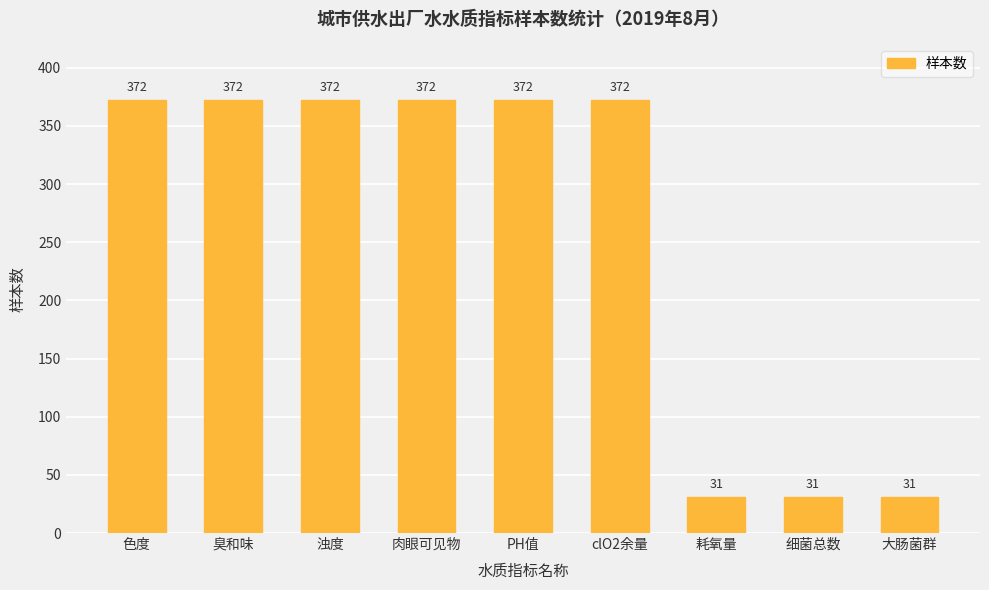

How many bars are there in total?

9